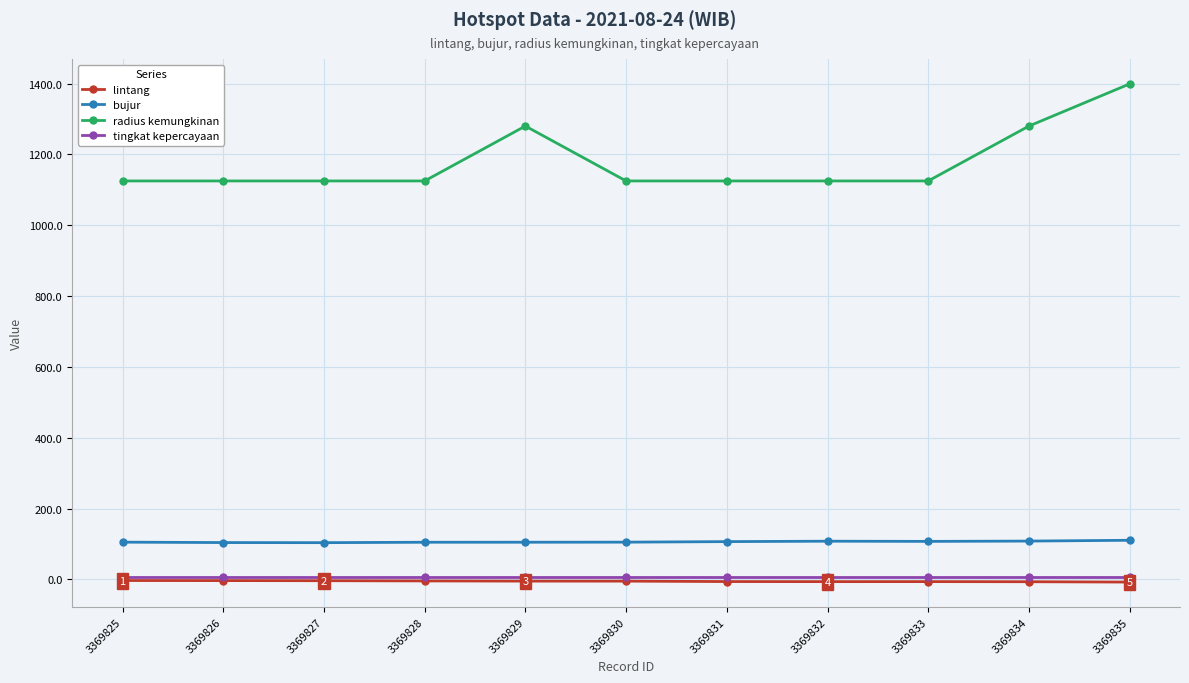

What is the difference between the maximum and second lowest values in the bujur series?

6.4